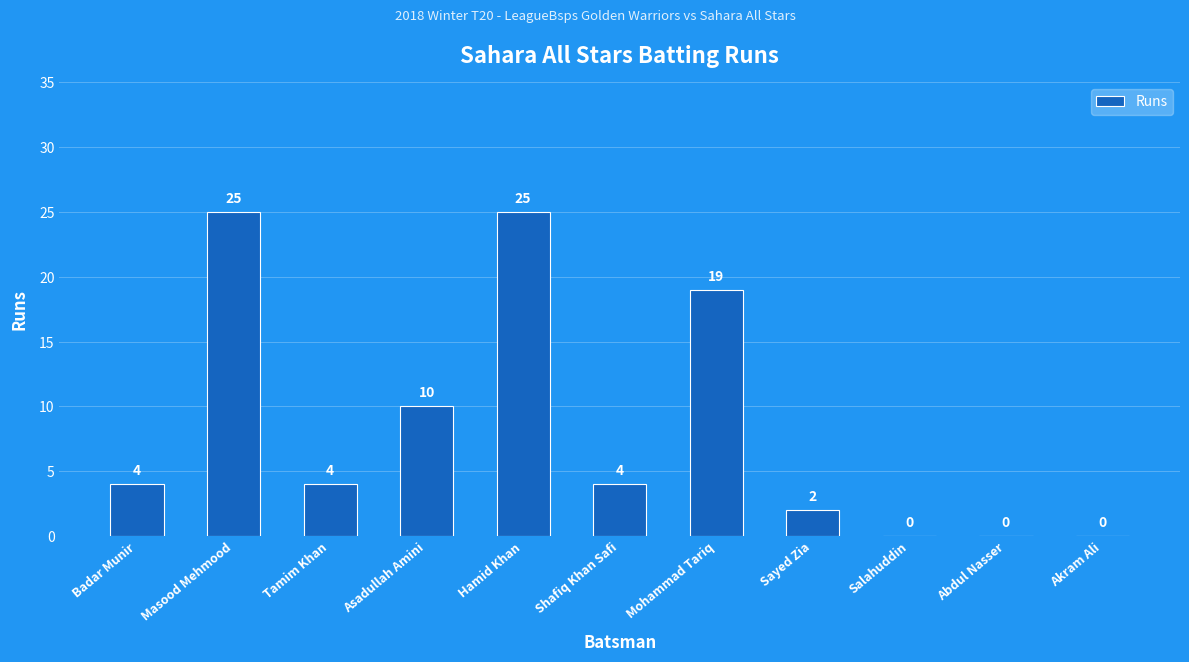

How many values are above zero?

8